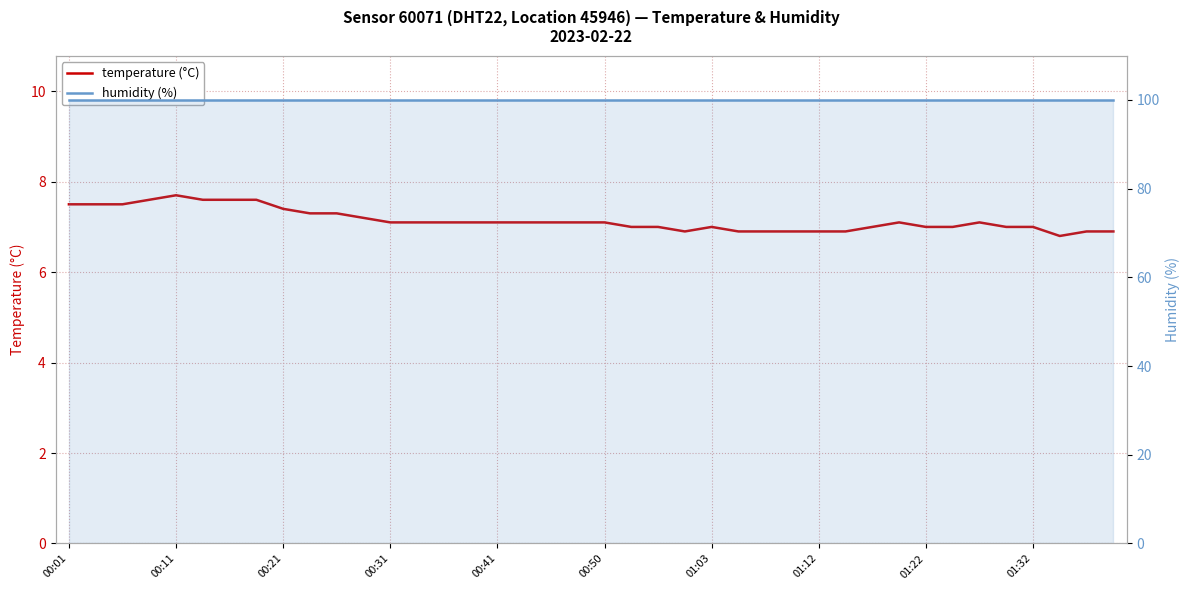

How many data points in temperature (°C) are less than 7?

9